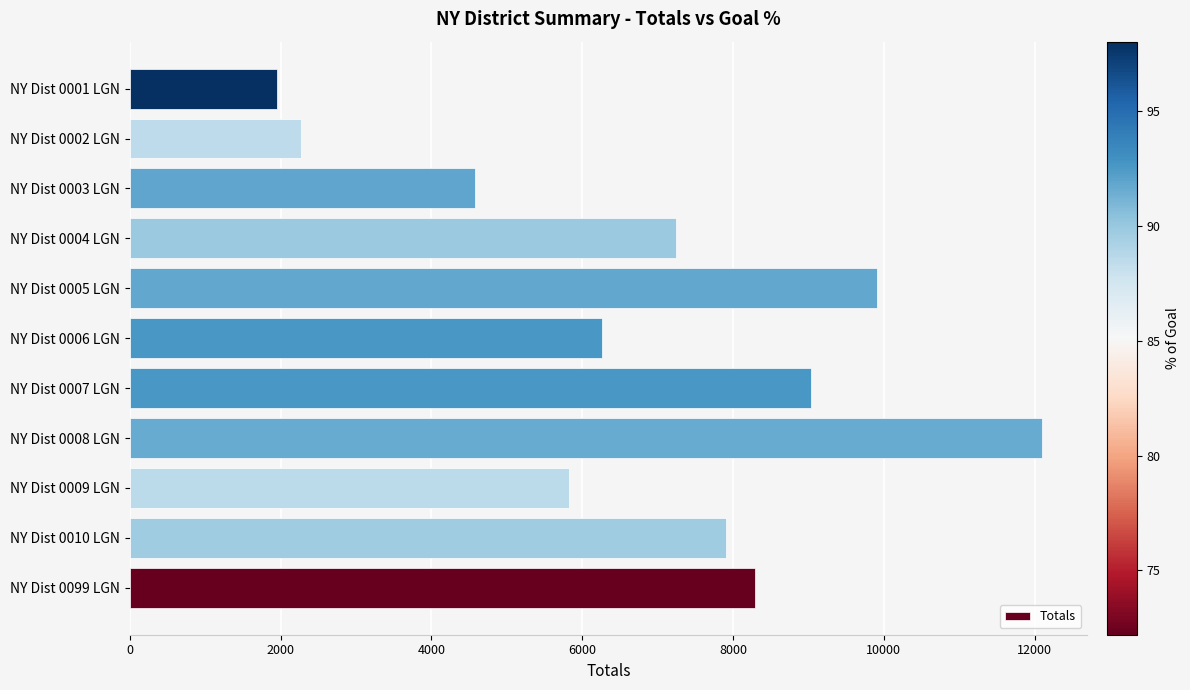

Reading bottom to top, what are all the values shown in this chart?

NY Dist 0099 LGN=8289	NY Dist 0010 LGN=7905	NY Dist 0009 LGN=5825	NY Dist 0008 LGN=12095	NY Dist 0007 LGN=9030	NY Dist 0006 LGN=6258	NY Dist 0005 LGN=9914	NY Dist 0004 LGN=7247	NY Dist 0003 LGN=4581	NY Dist 0002 LGN=2269	NY Dist 0001 LGN=1952